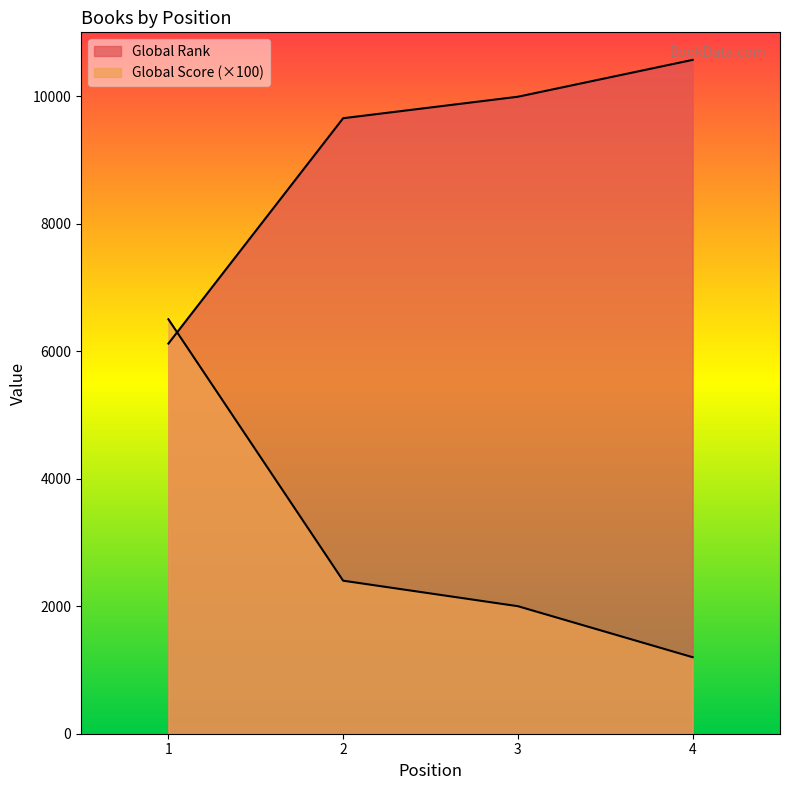

How many values in the Global Rank series exceed 9990?

1